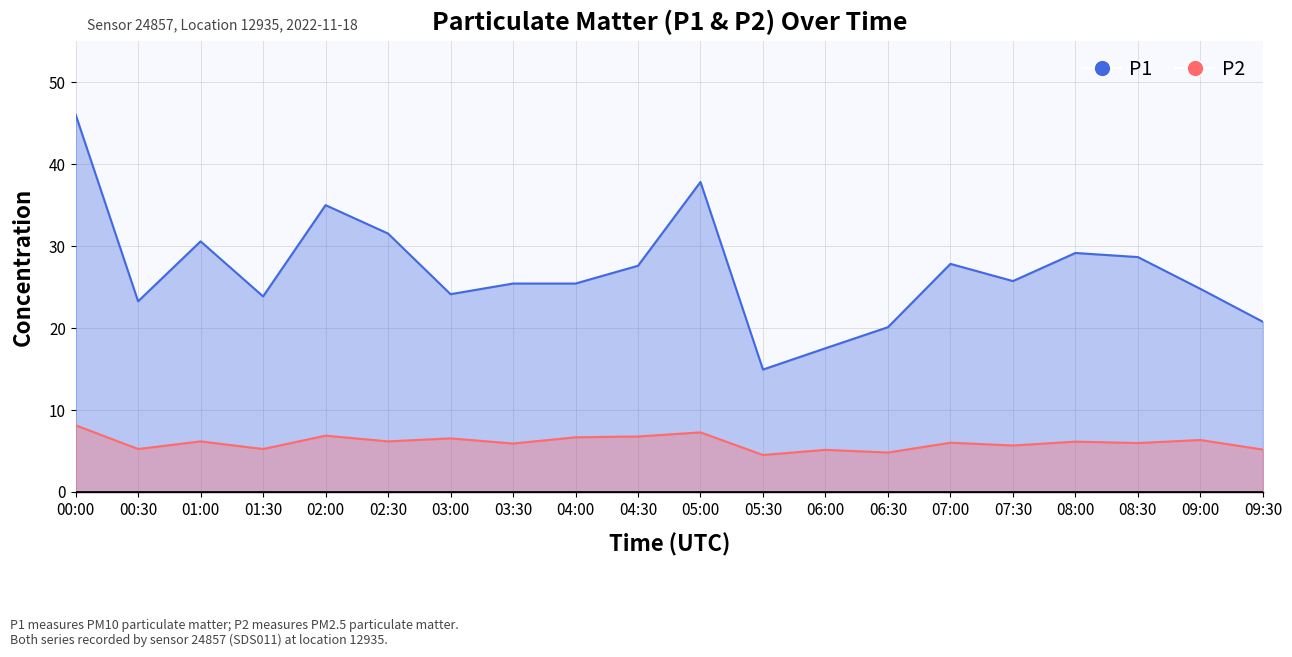

Rank the series by their average value, from lowest to highest.

P2, P1